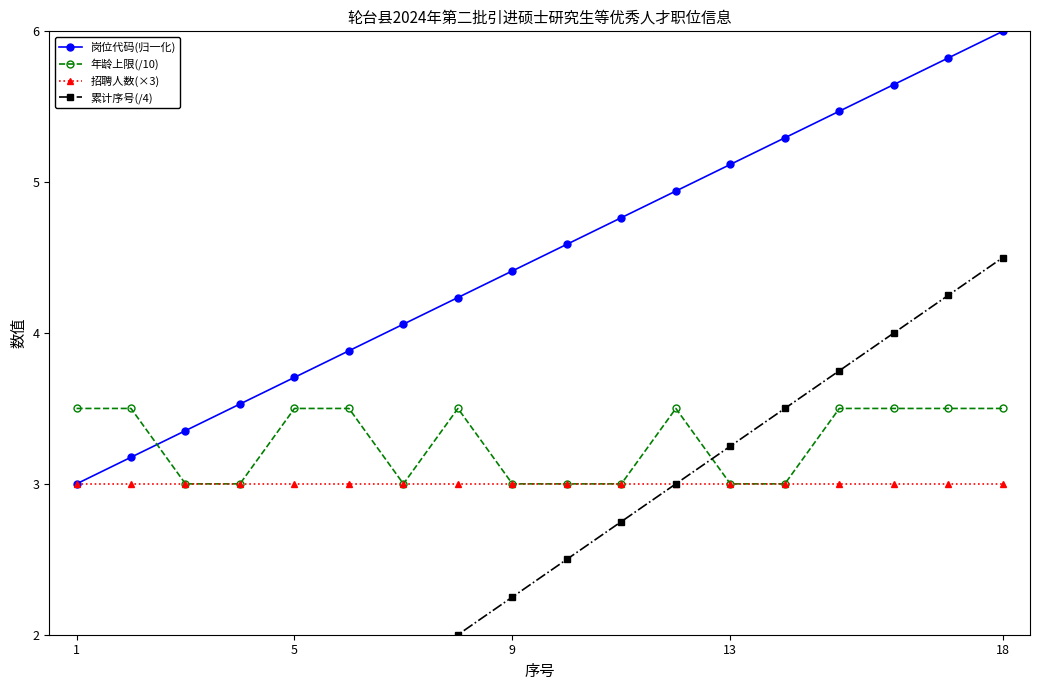

What is the label of the 1st point from the left?

1